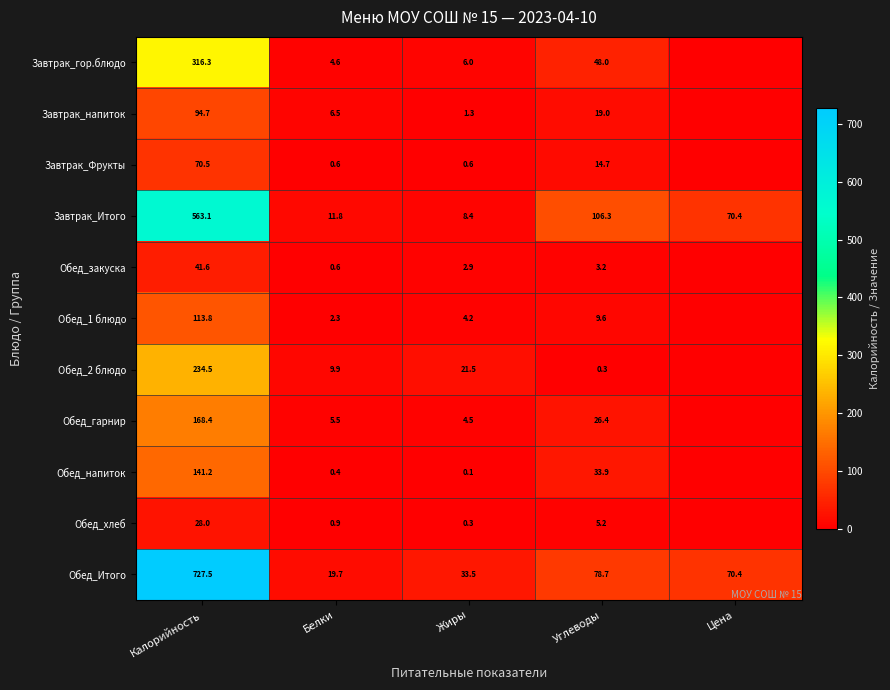

At how many categories does at least one series exceed 568?

1